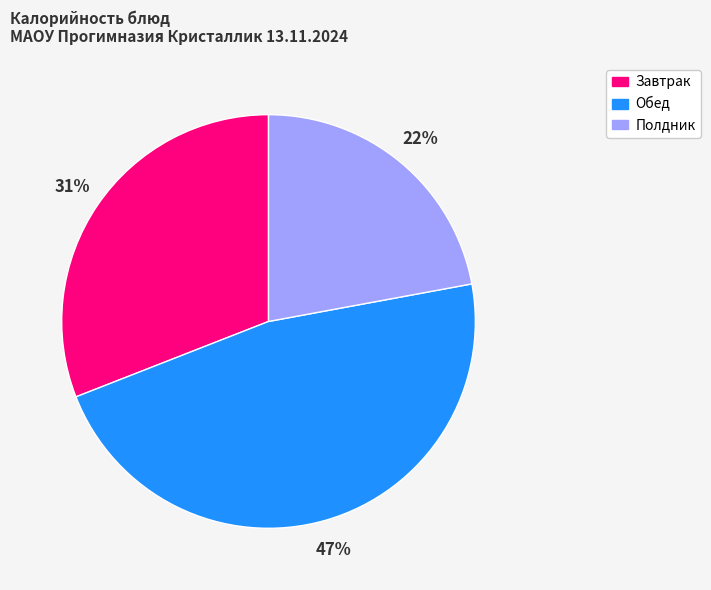

To the nearest percent, what is the difference between the largest and smallest slice percentages?

25%